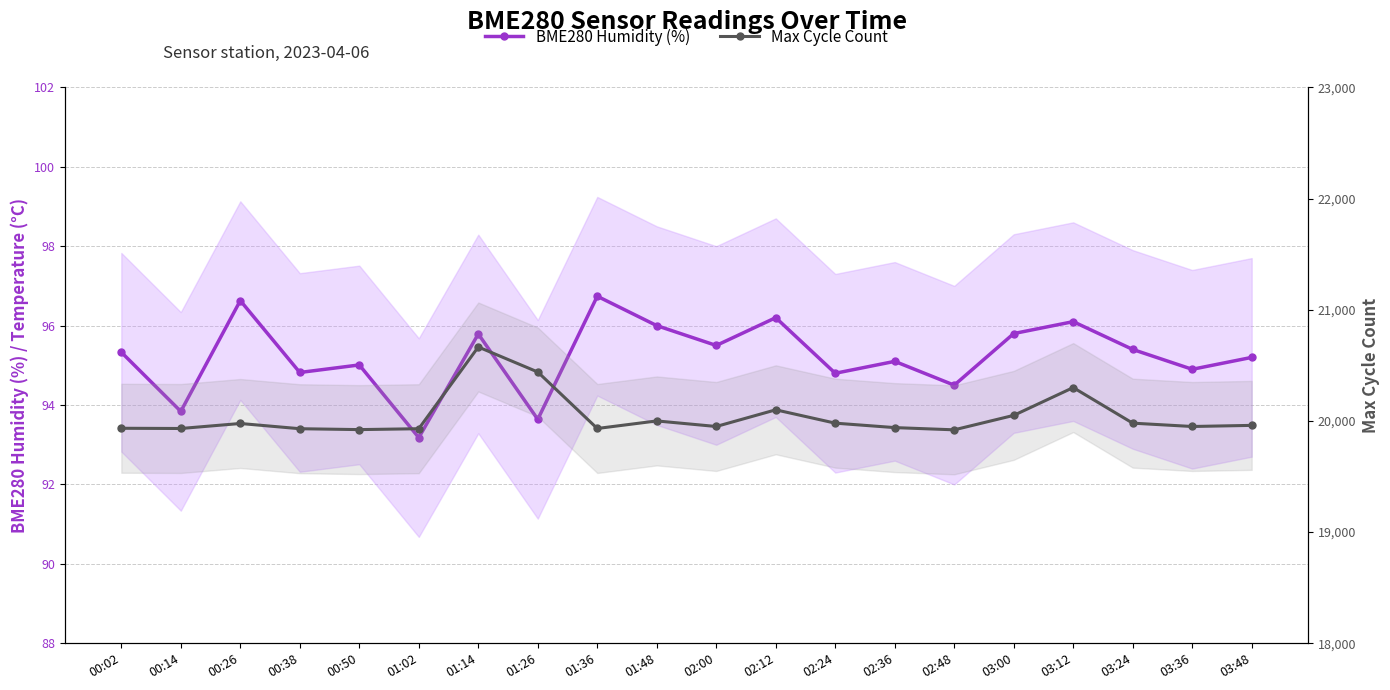

True or false: BME280 Humidity (%) and Max Cycle Count intersect in this chart.

False